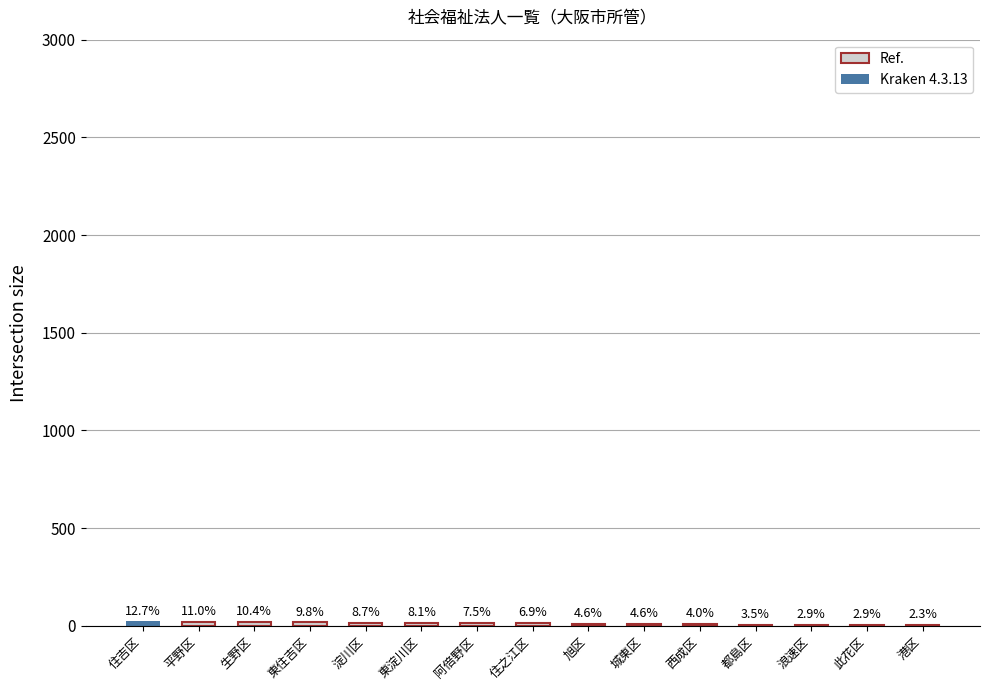

Are the bars horizontal?

No